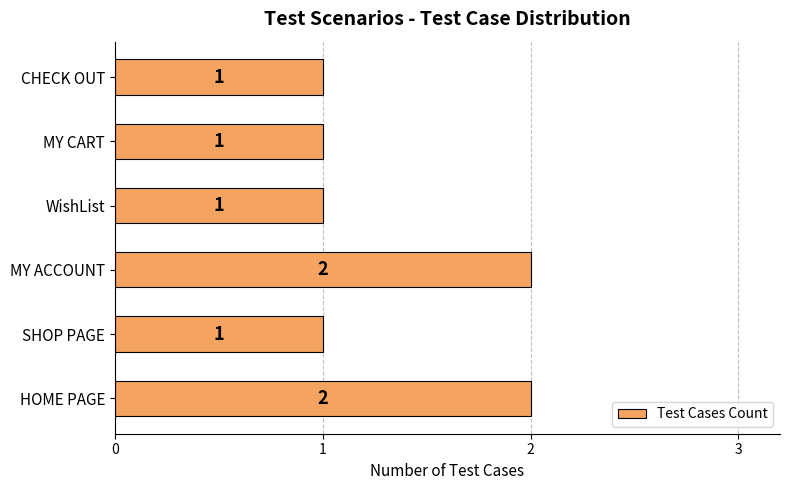

What is the ratio of the value at WishList to the value at SHOP PAGE?

1.0